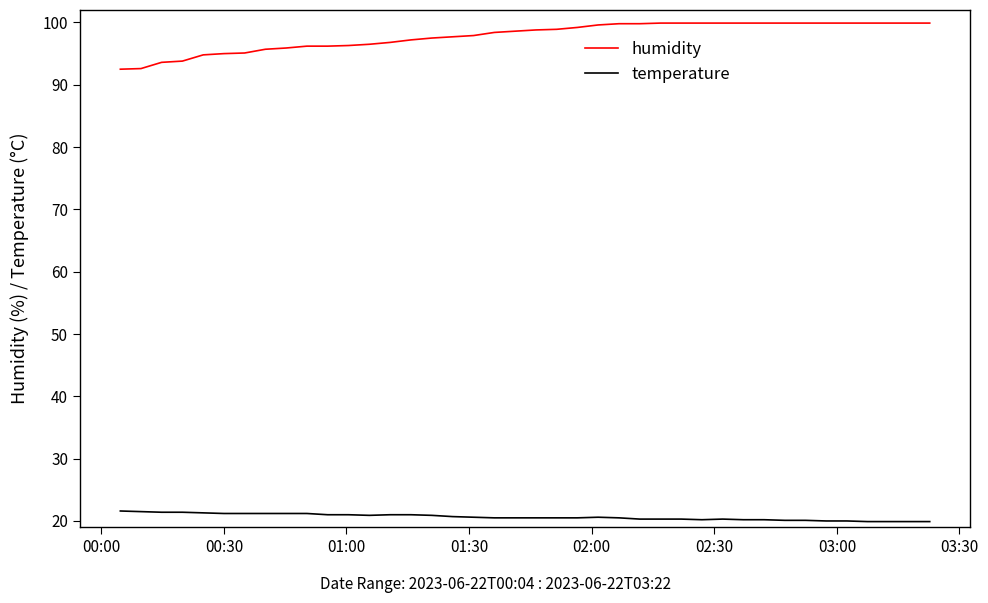

True or false: temperature and humidity intersect in this chart.

False